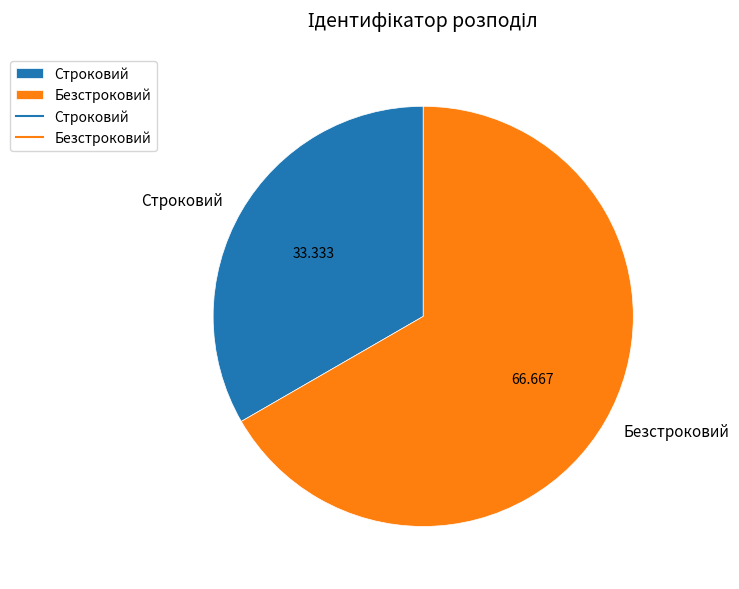

Which category has the smallest portion of the pie?

Строковий